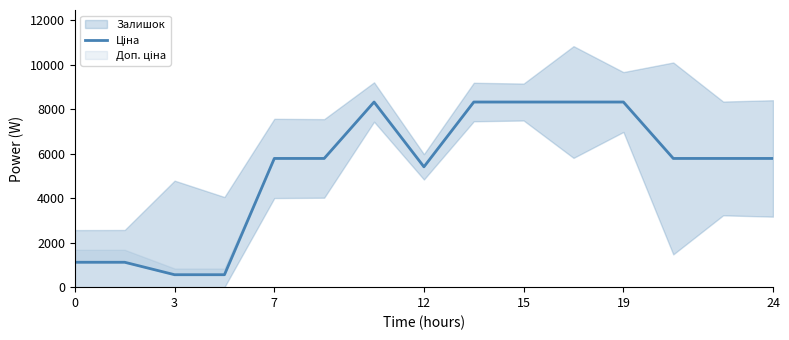

Which has a higher value, 7 or 3?

7